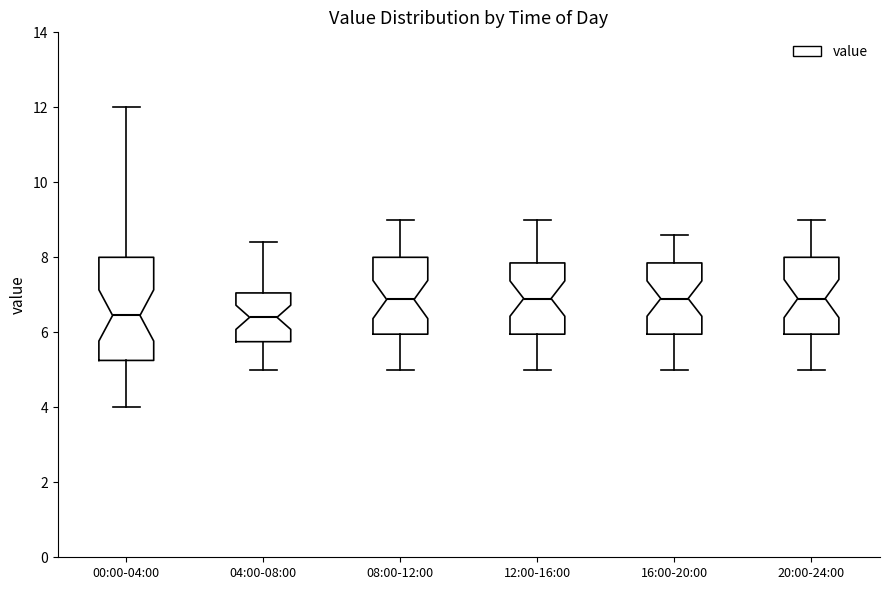

Reading left to right, read every box against the y-axis: the position of its median line, the range the box covers, and the ends of its whiskers. The values are not printed on the chart, so give them approximately, as read against the axis.

00:00-04:00: median 6.4, box 5.2 to 8.0, whiskers 4.0 to 12.0
04:00-08:00: median 6.4, box 5.8 to 7.0, whiskers 5.0 to 8.4
08:00-12:00: median 6.8, box 6.0 to 8.0, whiskers 5.0 to 9.0
12:00-16:00: median 7.0, box 6.0 to 7.8, whiskers 5.0 to 9.0
16:00-20:00: median 7.0, box 6.0 to 7.8, whiskers 5.0 to 8.6
20:00-24:00: median 7.0, box 6.0 to 8.0, whiskers 5.0 to 9.0